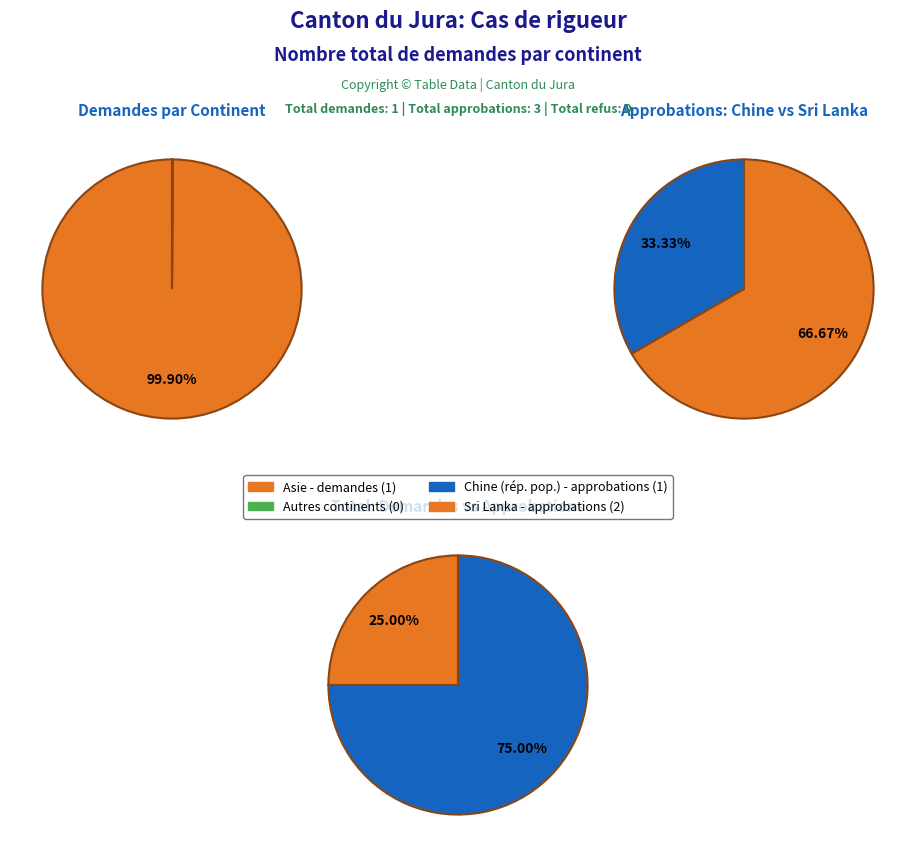

True or false: Afrique accounts for 0% of the total.

True